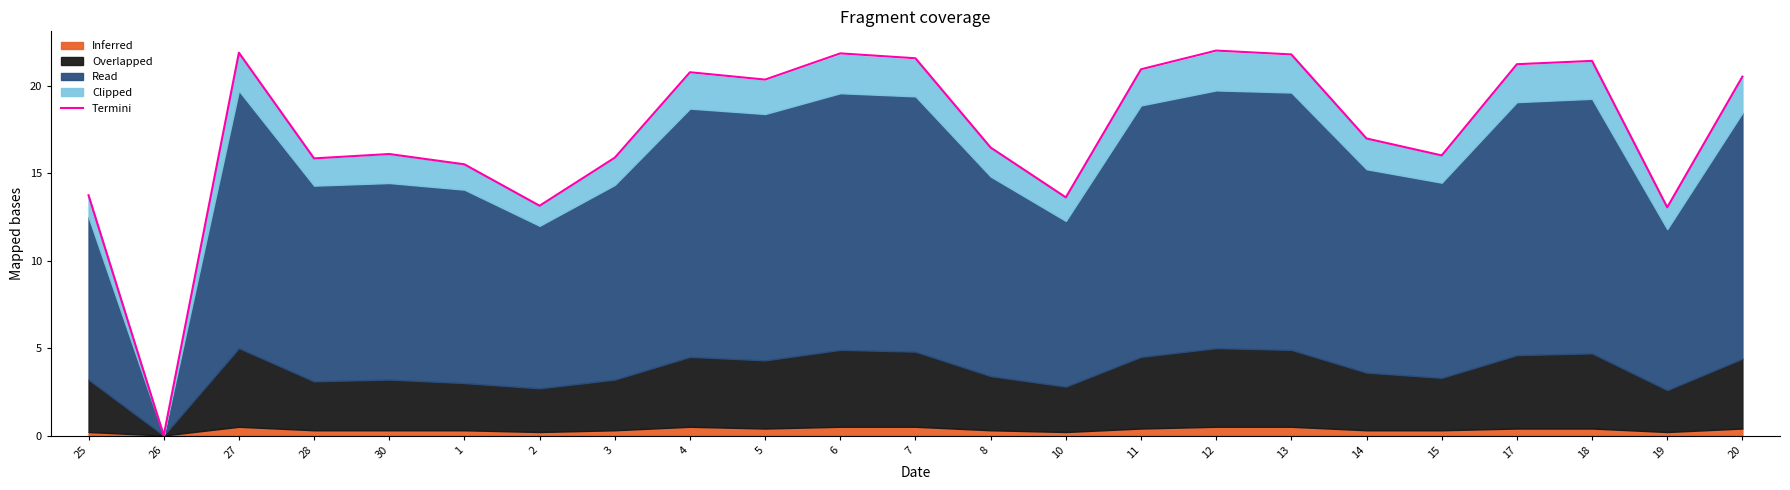

What is the label of the 15th point from the right?

4